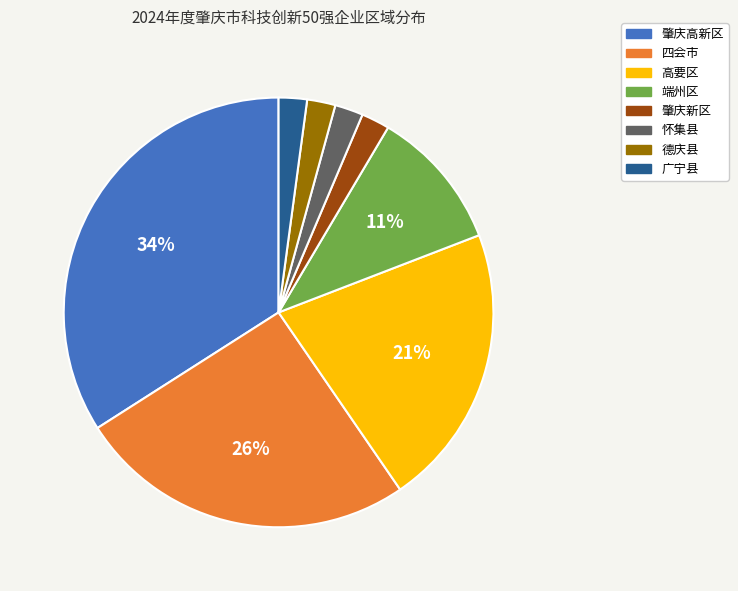

What is the largest slice in the pie chart?

肇庆高新区